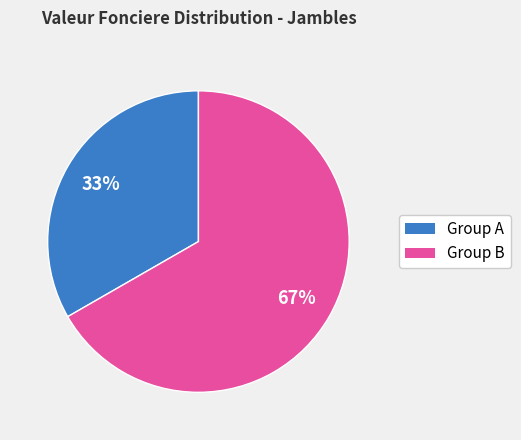

To the nearest percent, what is the average slice percentage?

50%